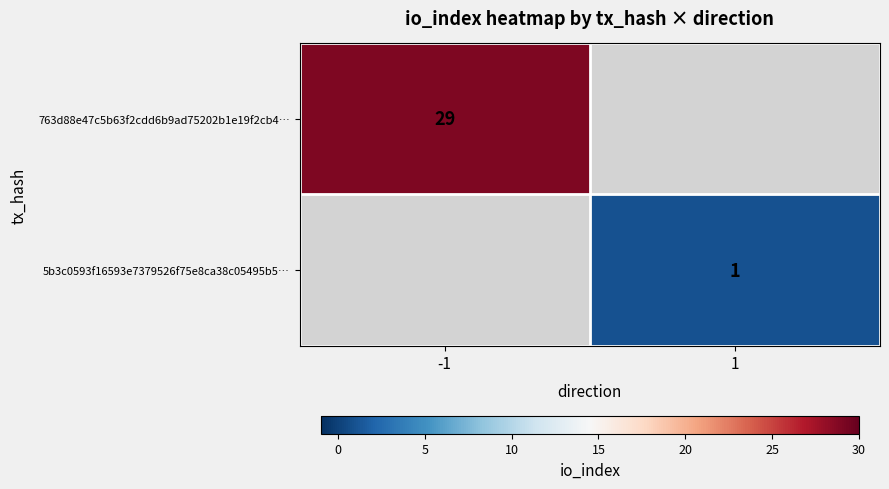

The 763d88e47c5b63f2cdd6b9ad75202b1e19f2cb4… series shows 46 at -1. True or false?

False